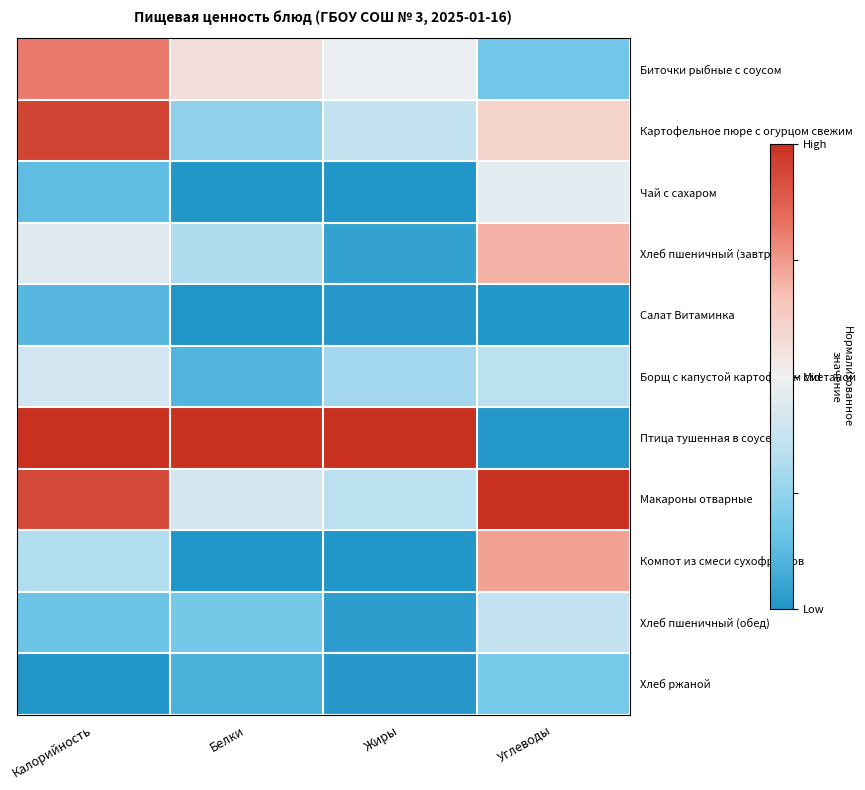

Which series changed the most between Калорийность and Углеводы?

Птица тушенная в соусе